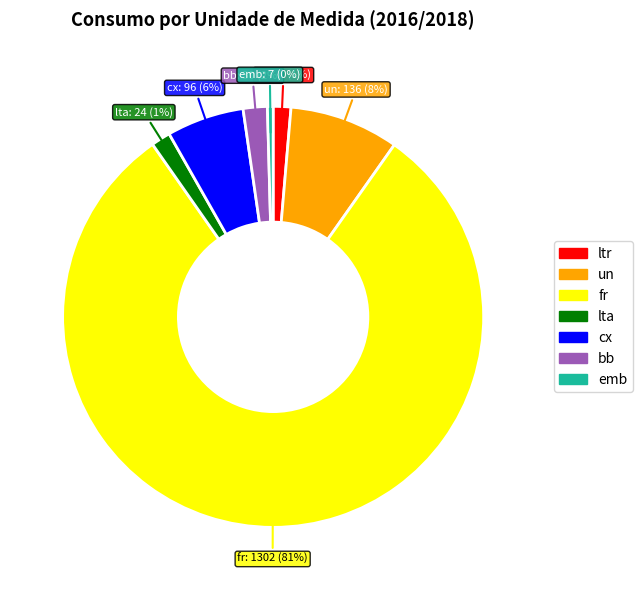

To the nearest percent, what is the average slice percentage?

14%